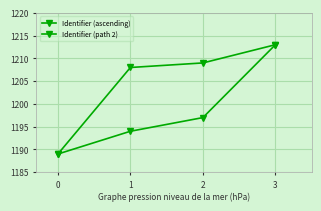

What is the average value of the Identifier (path 2) series?

1198